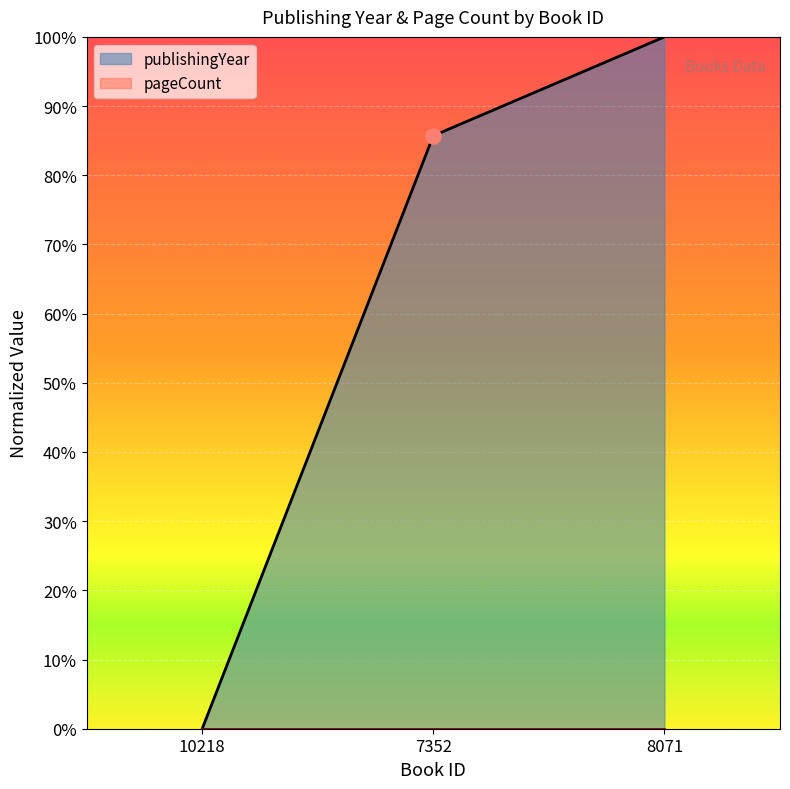

Which has a higher value, 7352 or 10218?

7352